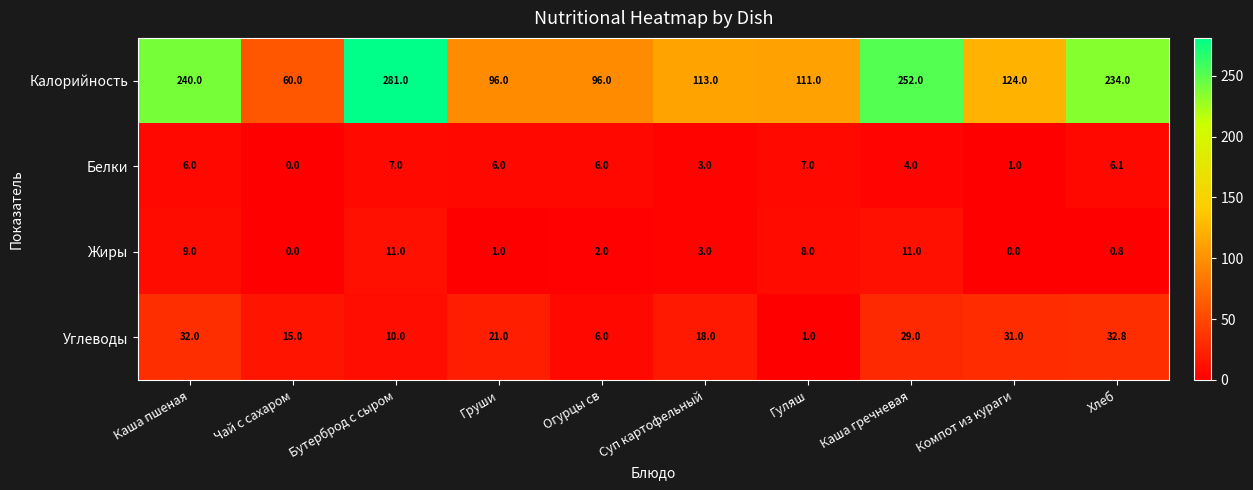

Is the value of Калорийность at Огурцы св greater than the value of Белки at Каша гречневая?

Yes